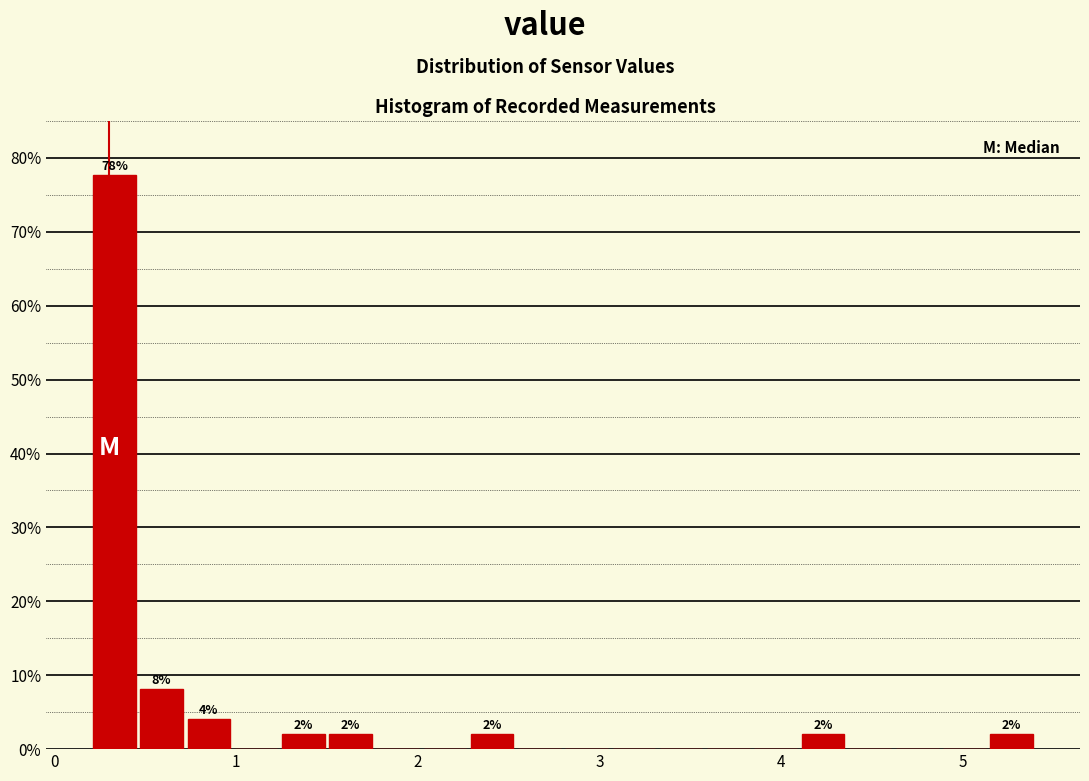

Around what value on the x-axis is the tallest bar? Give the approximate position of its centre, as read against the axis.

0.3